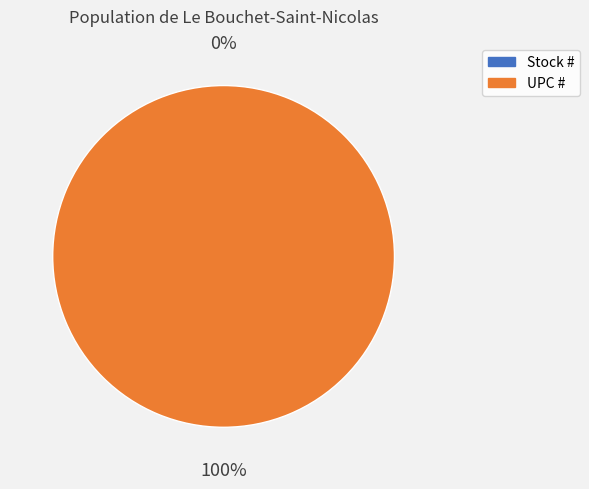

Count the number of slices in the pie.

2